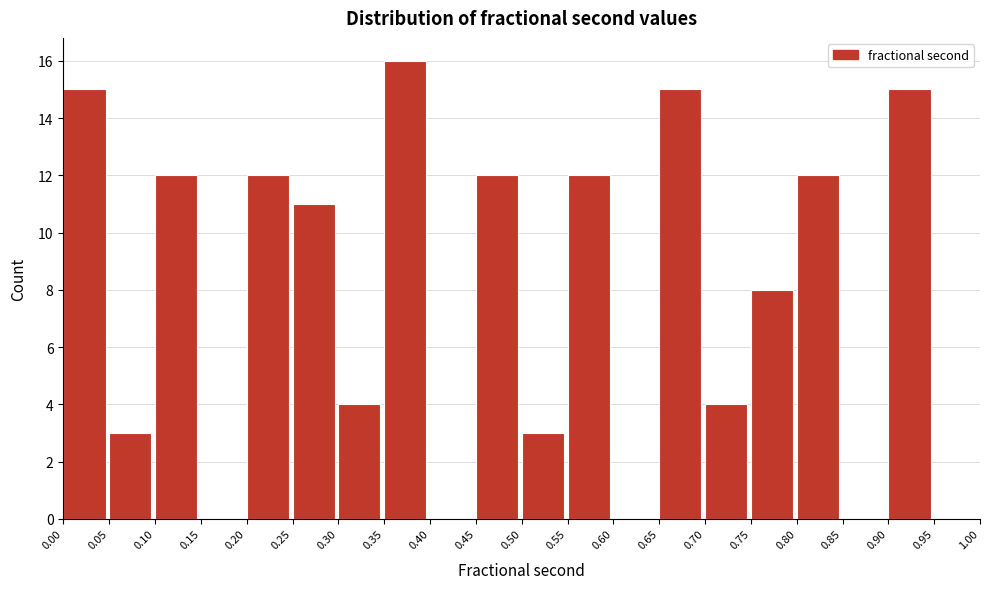

Reading left to right, transcribe this chart: for each bar, give the range it covers on the x-axis and its height. The values are not printed on the chart, so give them approximately, as read against the axis.

0.00 to 0.05: 15
0.05 to 0.10: 3
0.10 to 0.15: 12
0.15 to 0.20: 0
0.20 to 0.25: 12
0.25 to 0.30: 11
0.30 to 0.35: 4
0.35 to 0.40: 16
0.40 to 0.45: 0
0.45 to 0.50: 12
0.50 to 0.55: 3
0.55 to 0.60: 12
0.60 to 0.65: 0
0.65 to 0.70: 15
0.70 to 0.75: 4
0.75 to 0.80: 8
0.80 to 0.85: 12
0.85 to 0.90: 0
0.90 to 0.95: 15
0.95 to 1.00: 0